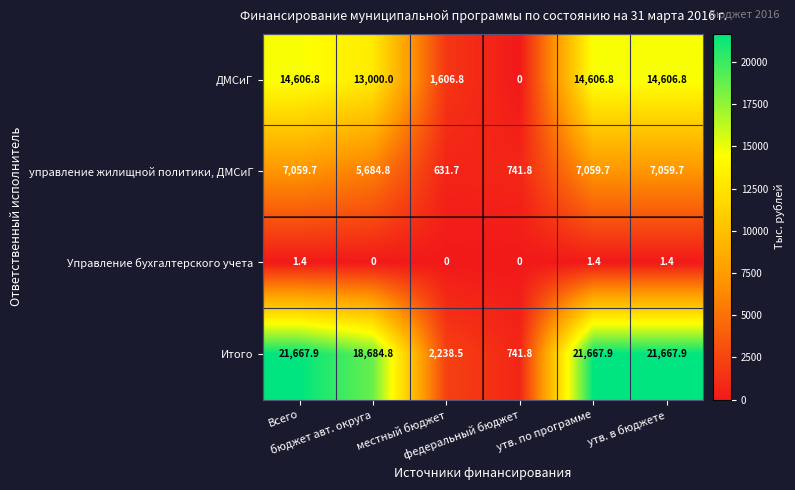

What is the sum of all Итого values?

86668.8